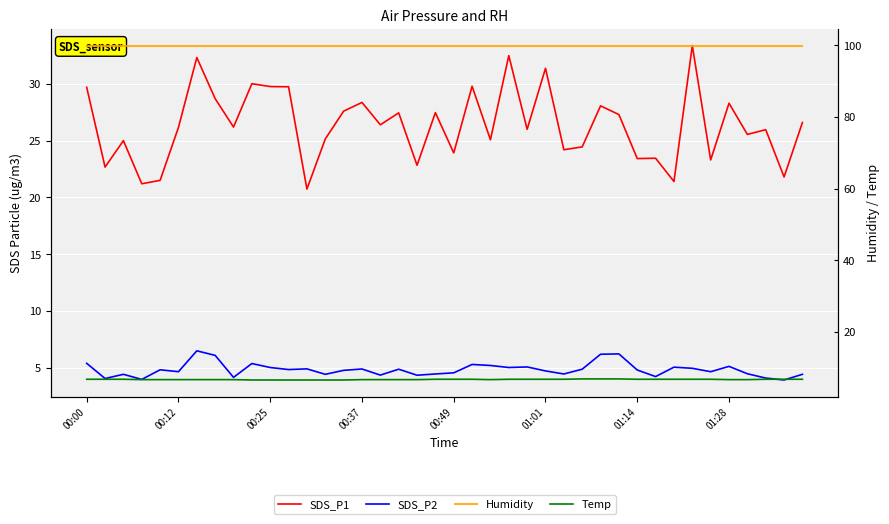

How many lines are shown in the chart?

4